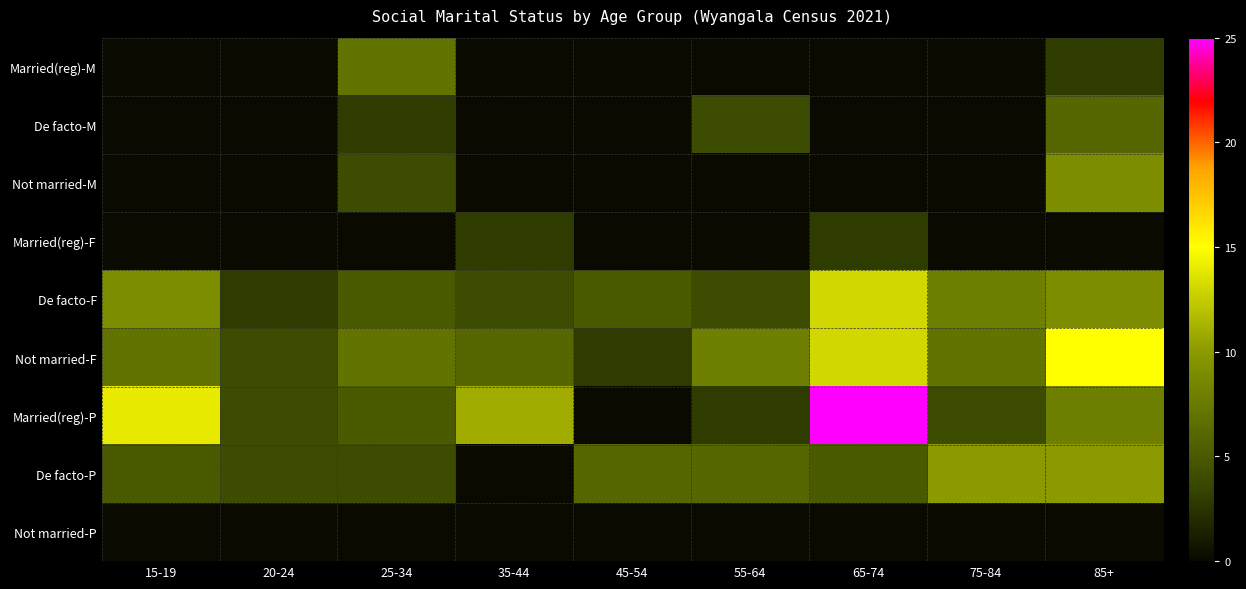

Between 25-34 and 55-64, which is larger?

25-34